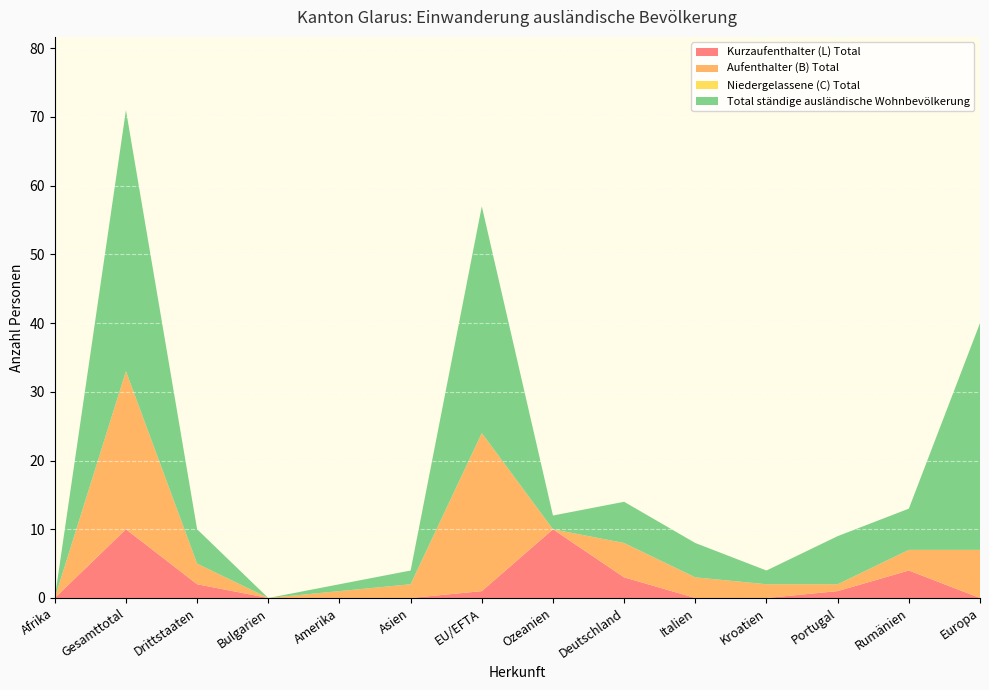

Reading left to right, transcribe all the data shown in this chart.

Kurzaufenthalter (L) Total: Afrika=0	Gesamttotal=10	Drittstaaten=2	Bulgarien=0	Amerika=0	Asien=0	EU/EFTA=1	Ozeanien=10	Deutschland=3	Italien=0	Kroatien=0	Portugal=1	Rumänien=4	Europa=0
Aufenthalter (B) Total: Afrika=0	Gesamttotal=23	Drittstaaten=3	Bulgarien=0	Amerika=1	Asien=2	EU/EFTA=23	Ozeanien=0	Deutschland=5	Italien=3	Kroatien=2	Portugal=1	Rumänien=3	Europa=7
Niedergelassene (C) Total: Afrika=0	Gesamttotal=0	Drittstaaten=0	Bulgarien=0	Amerika=0	Asien=0	EU/EFTA=0	Ozeanien=0	Deutschland=0	Italien=0	Kroatien=0	Portugal=0	Rumänien=0	Europa=0
Total ständige ausländische Wohnbevölkerung: Afrika=0	Gesamttotal=38	Drittstaaten=5	Bulgarien=0	Amerika=1	Asien=2	EU/EFTA=33	Ozeanien=2	Deutschland=6	Italien=5	Kroatien=2	Portugal=7	Rumänien=6	Europa=33